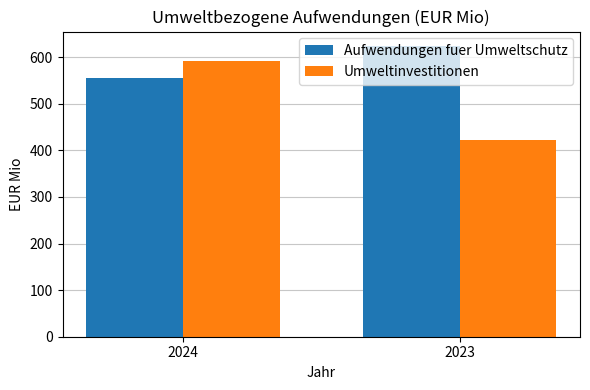

What are all the series names shown in the legend?

Aufwendungen fuer Umweltschutz, Umweltinvestitionen